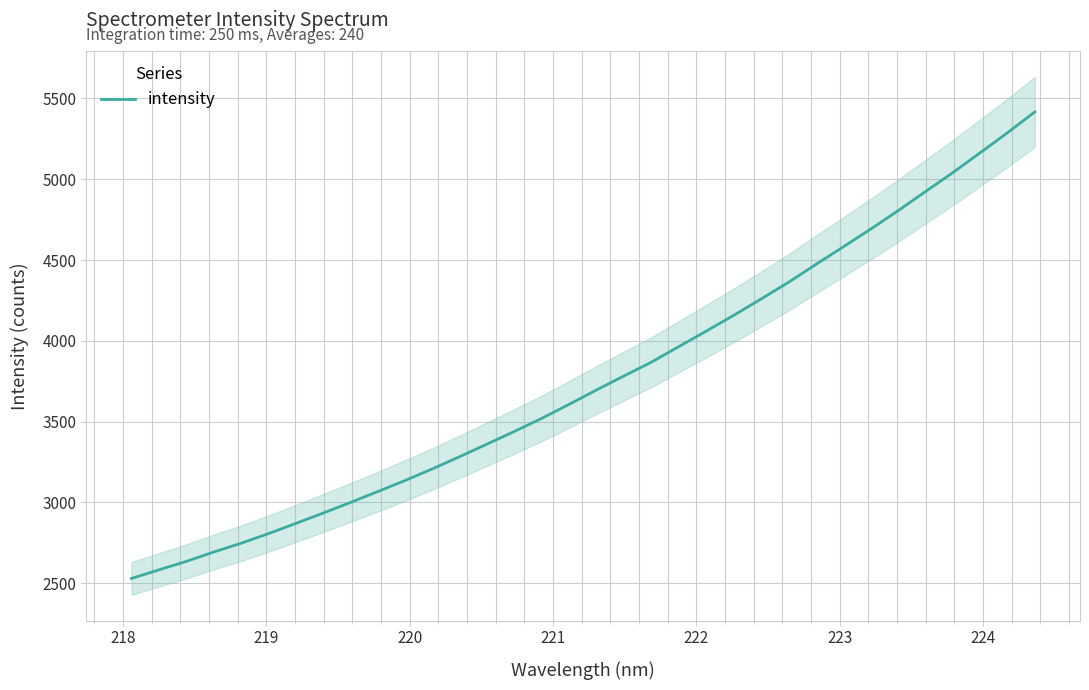

How many series are shown in this chart?

1